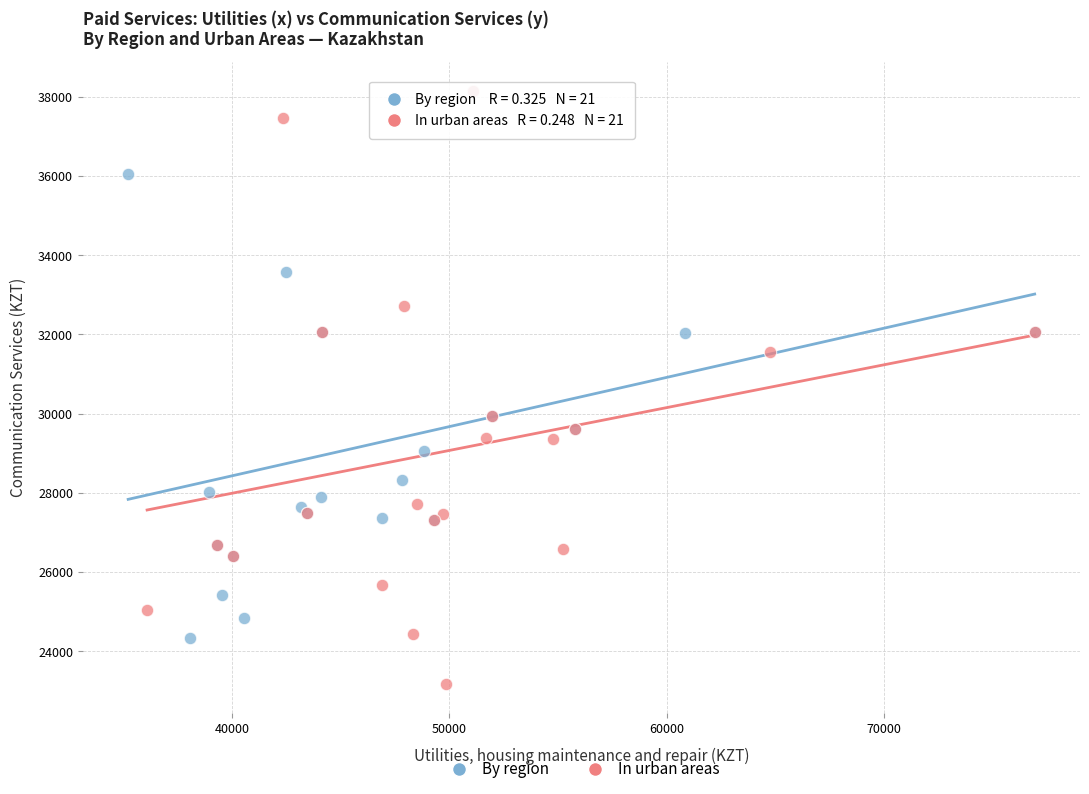

Which series has the widest spread of Y values?

In urban areas